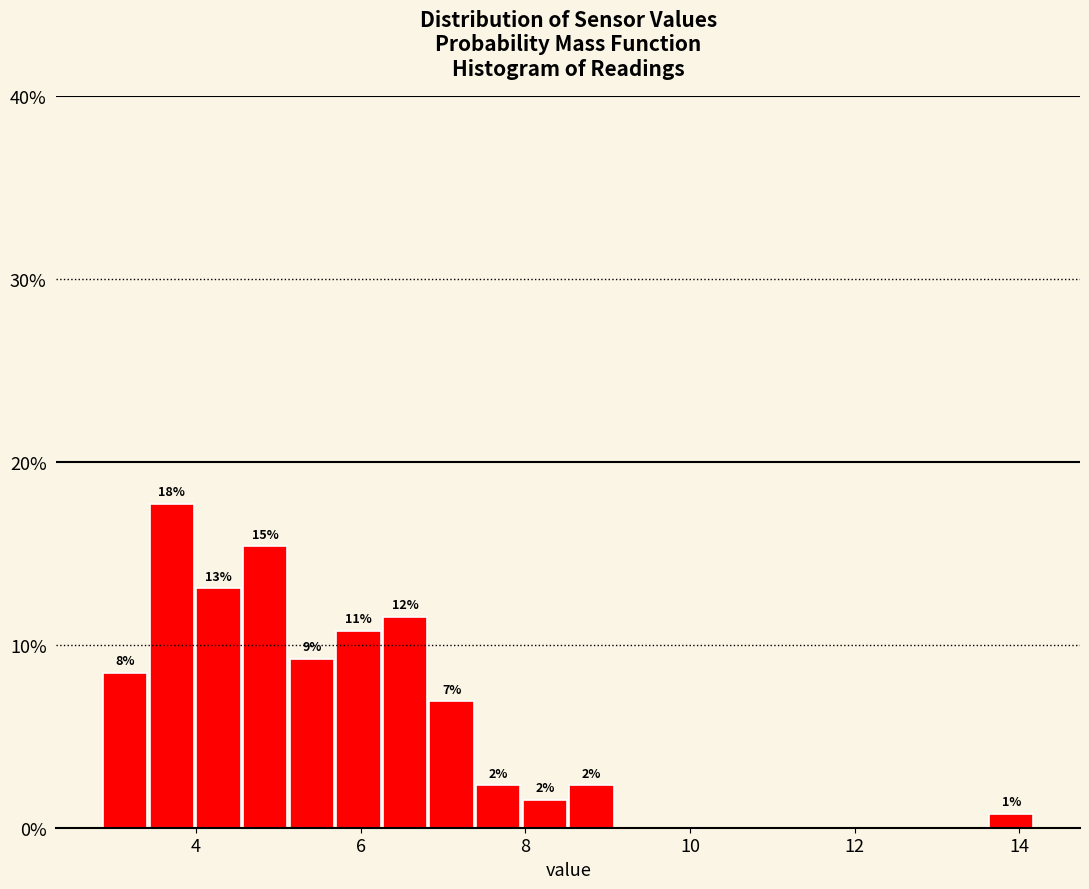

Around what value on the x-axis is the tallest bar? Give the approximate position of its centre, as read against the axis.

3.8